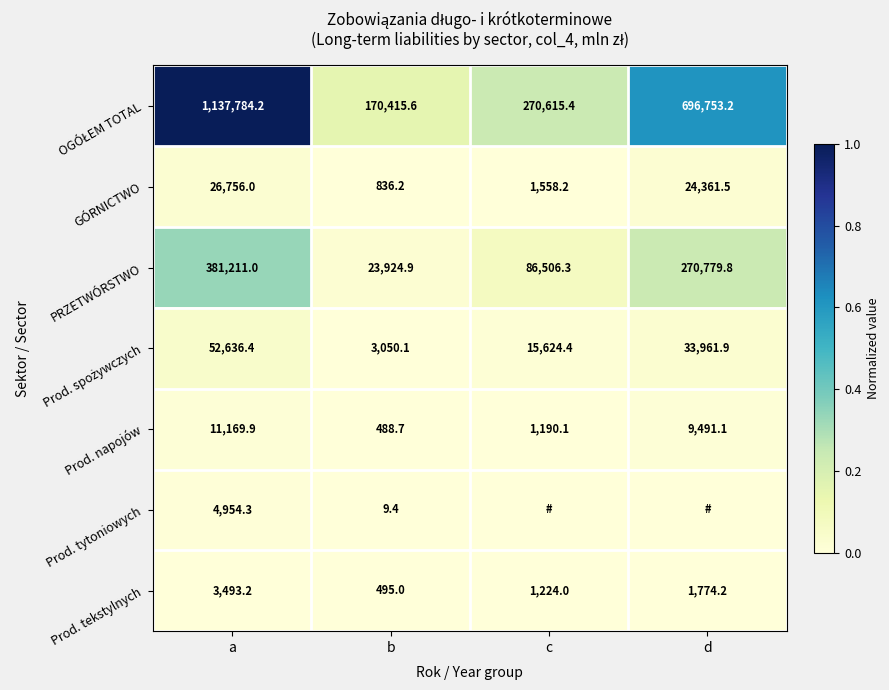

What is the total value across all series at b?

199219.9